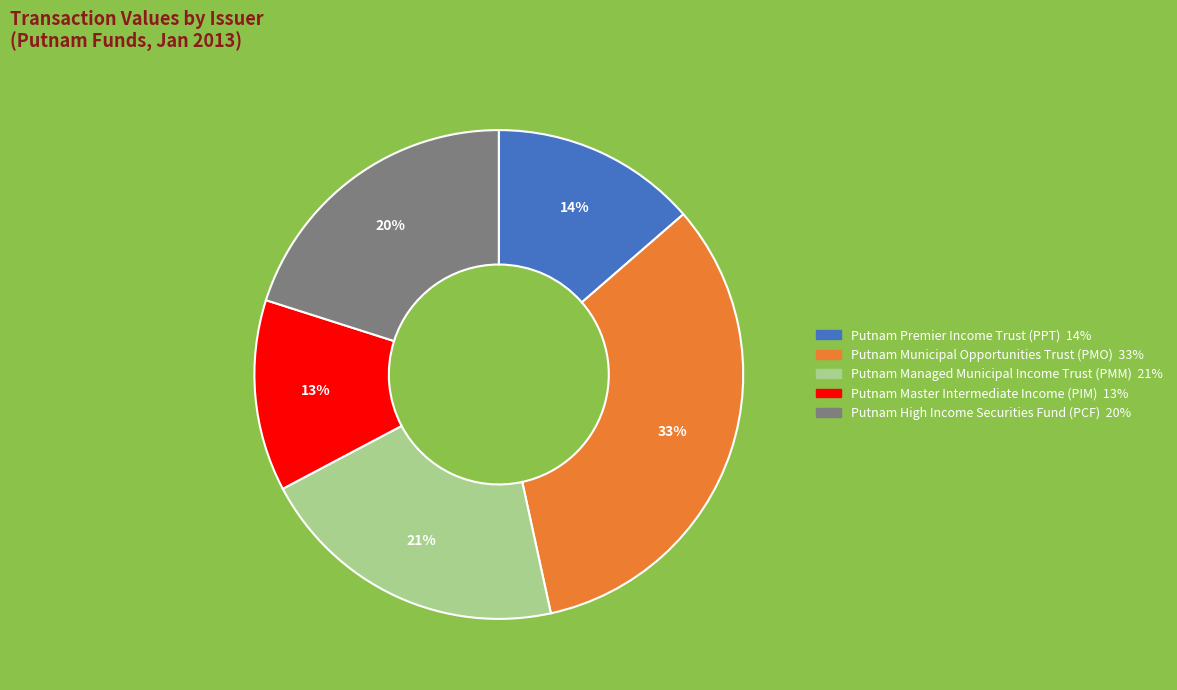

True or false: Putnam Premier Income Trust (PPT) accounts for 14% of the total.

True